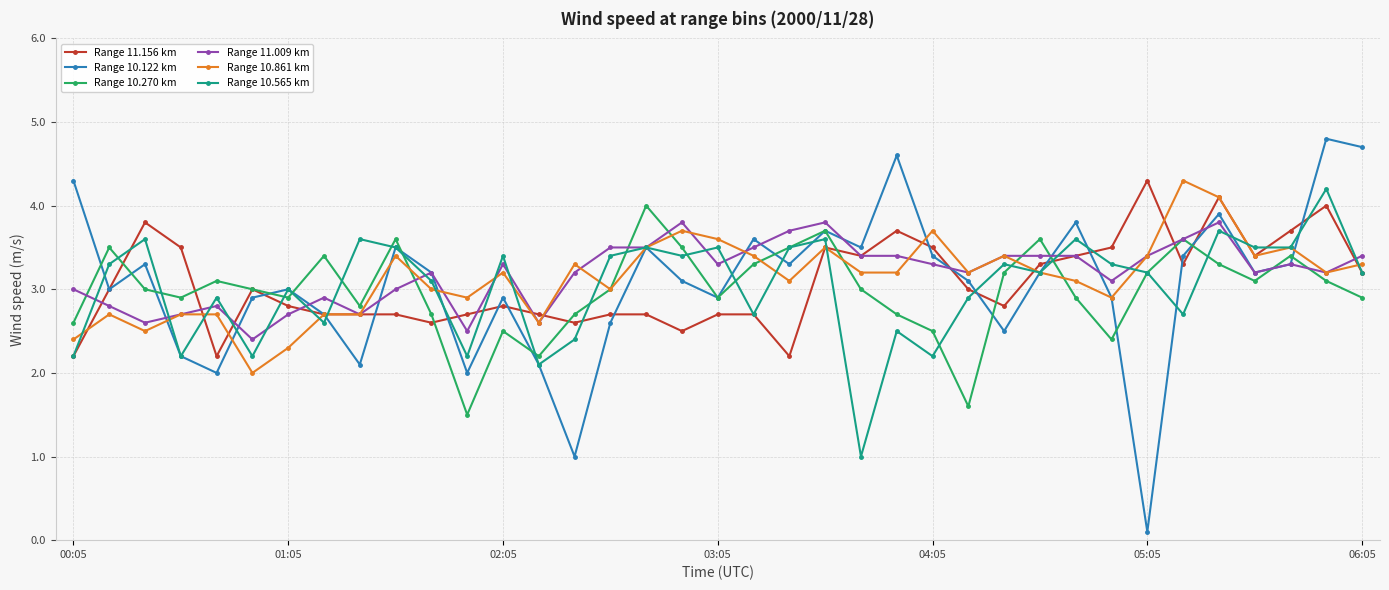

Does the chart display data point markers on the line(s)?

Yes